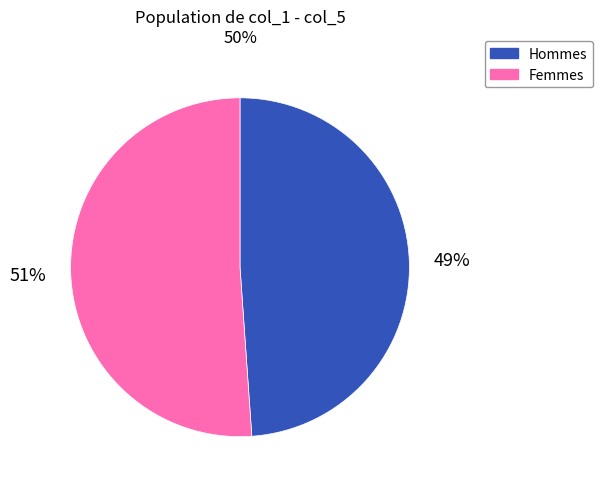

Between Hommes and Femmes, which is larger?

Femmes